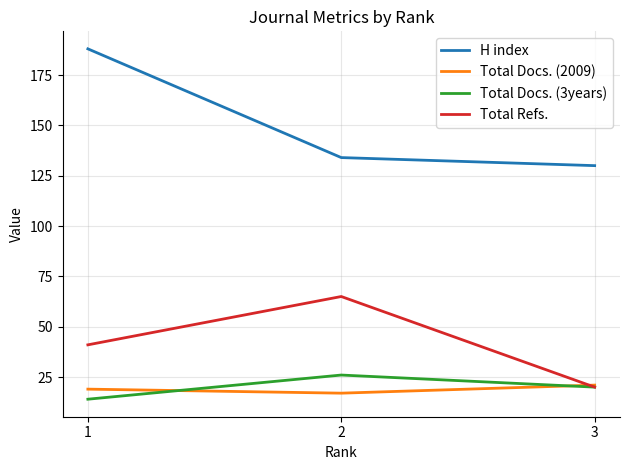

What are all the series names shown in the legend?

H index, Total Docs. (2009), Total Docs. (3years), Total Refs.